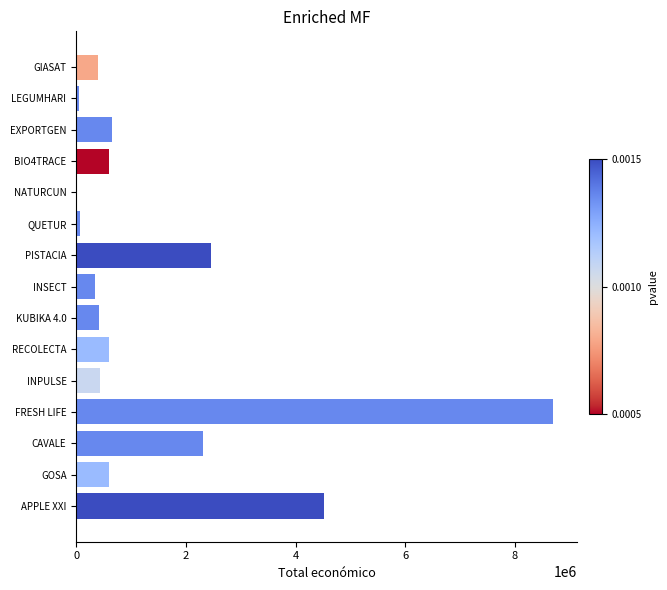

At which label is the value closest to 4360582?

APPLE XXI